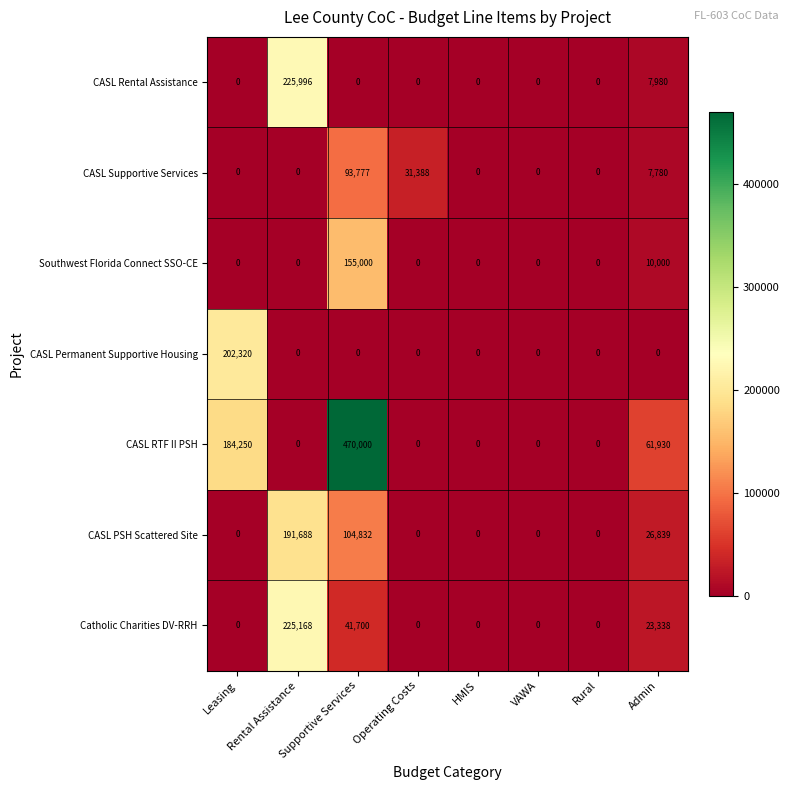

Rank the series by their maximum value, from lowest to highest.

CASL Supportive Services, Southwest Florida Connect SSO-CE, CASL PSH Scattered Site, CASL Permanent Supportive Housing, Catholic Charities DV-RRH, CASL Rental Assistance, CASL RTF II PSH